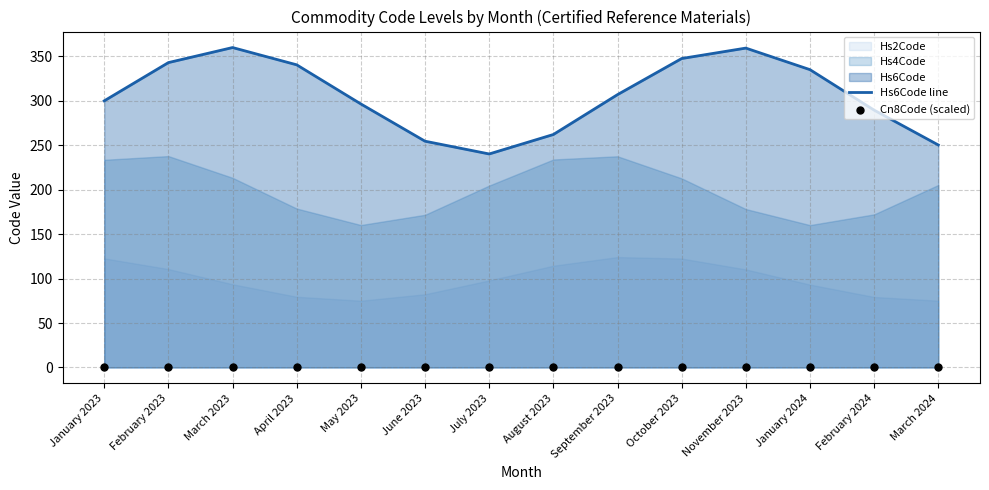

At how many categories does at least one series exceed 217?

14